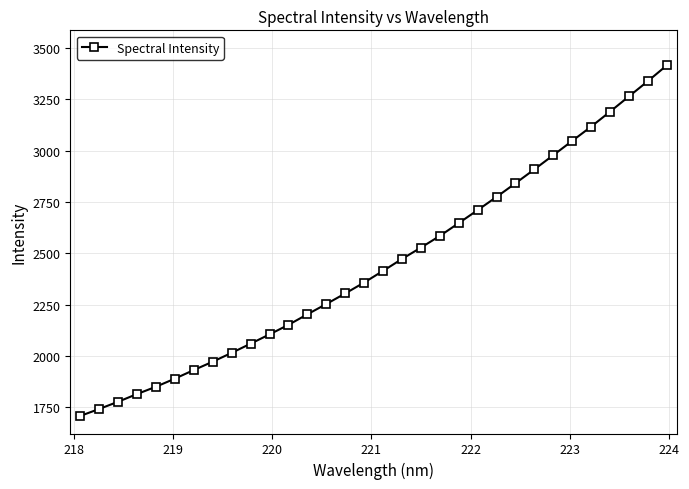

What is the difference between the second highest and second lowest values?

1595.7